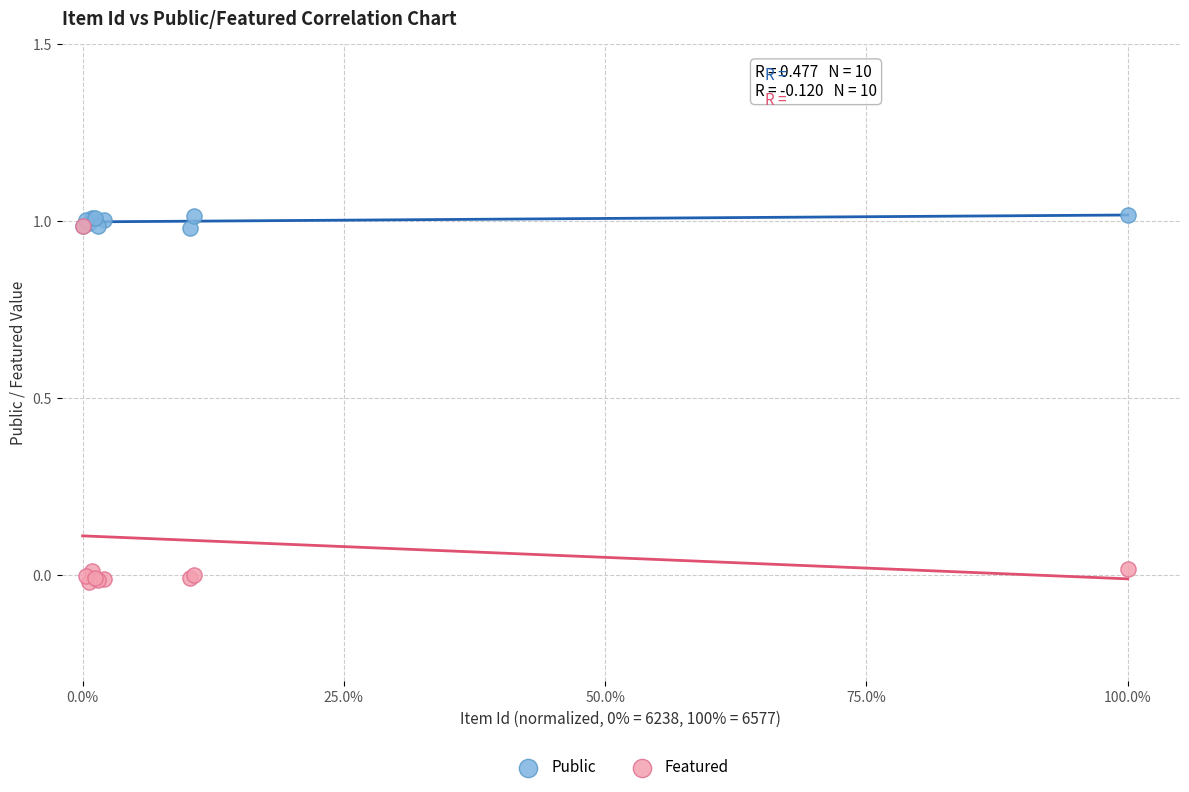

Which series has the widest spread of Y values?

Featured